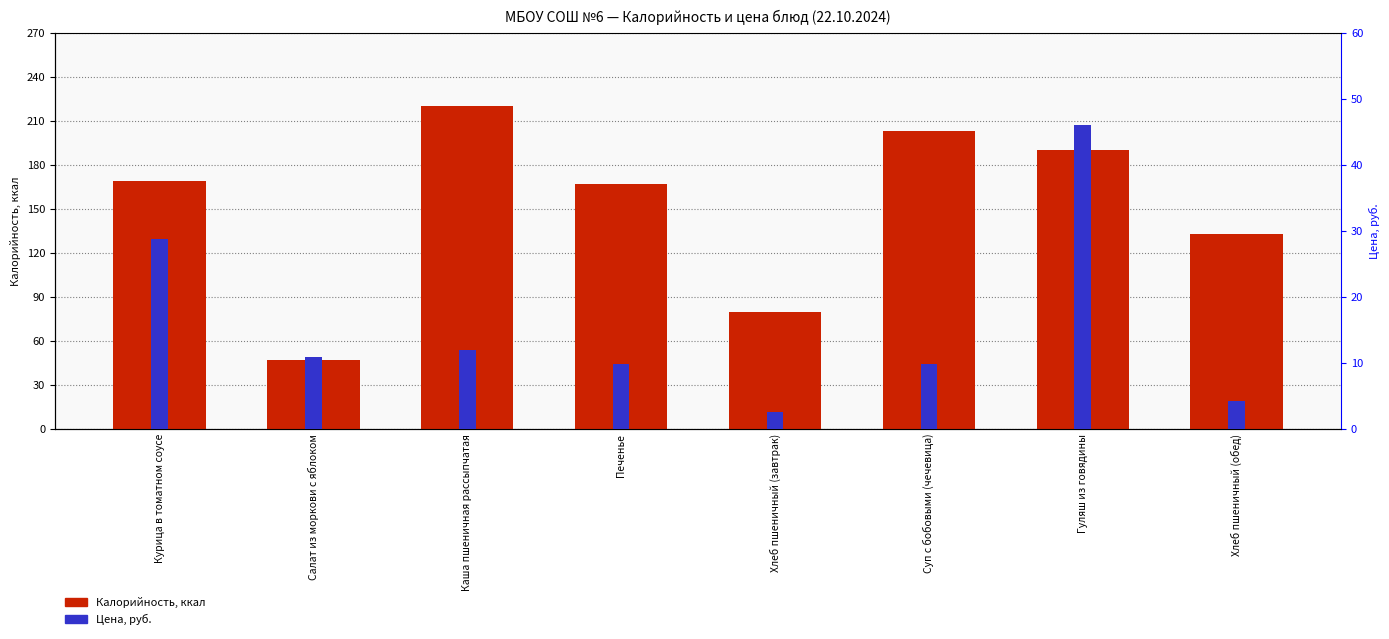

At how many categories does at least one series exceed 32?

8